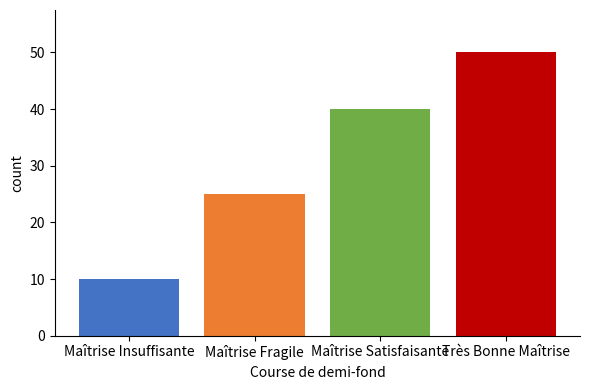

How many distinct data groups are displayed?

1